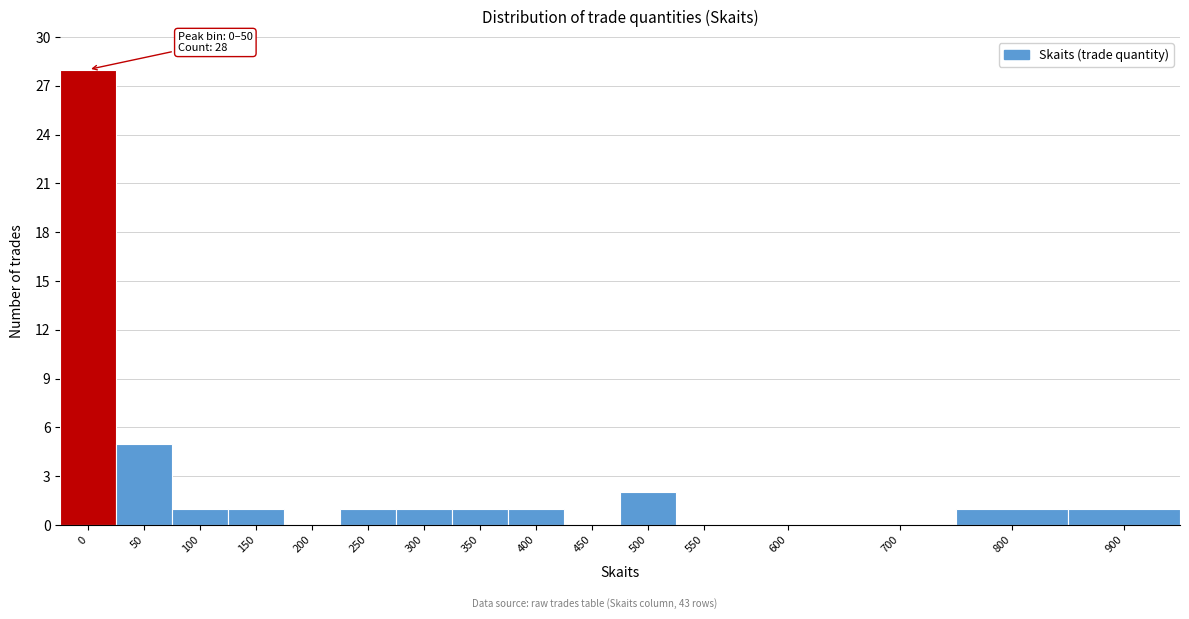

Reading left to right, list all the values displayed in this chart.

0=28	50=5	100=1	150=1	200=0	250=1	300=1	350=1	400=1	450=0	500=2	550=0	600=0	700=0	800=1	900=1